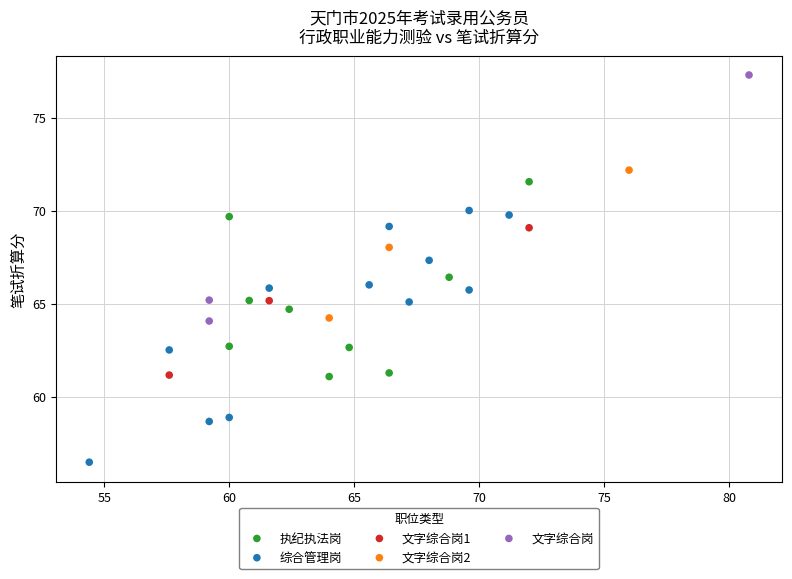

Which series reaches the minimum Y coordinate?

综合管理岗